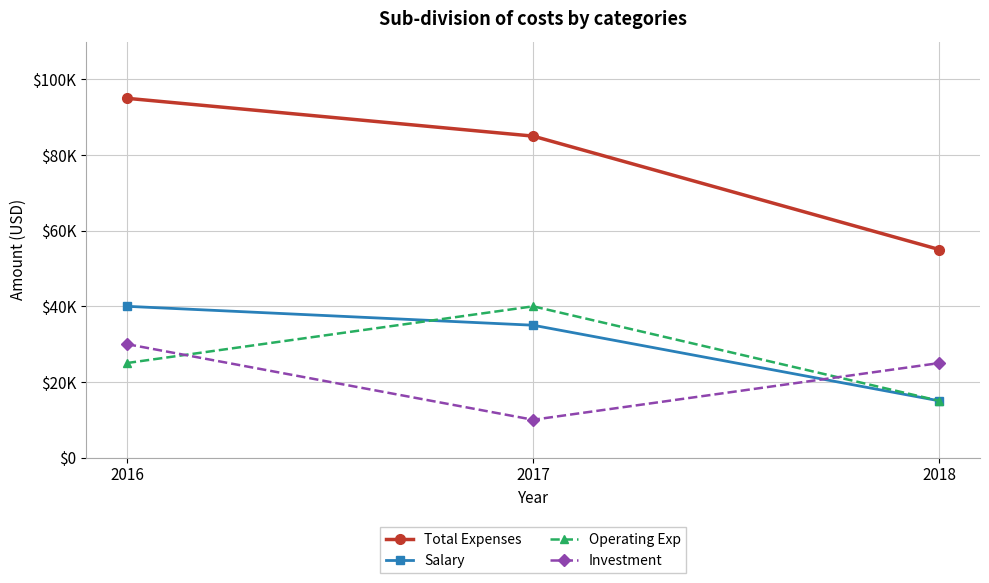

What are all the series names shown in the legend?

Total Expenses, Salary, Operating Exp, Investment